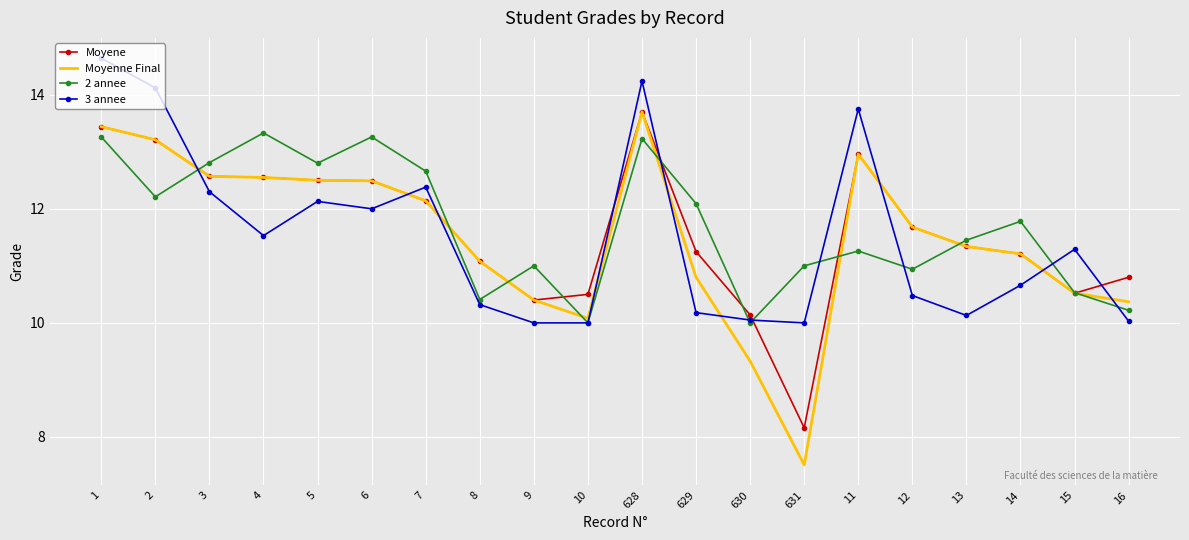

How many times do Moyene and 3 annee cross each other?

9